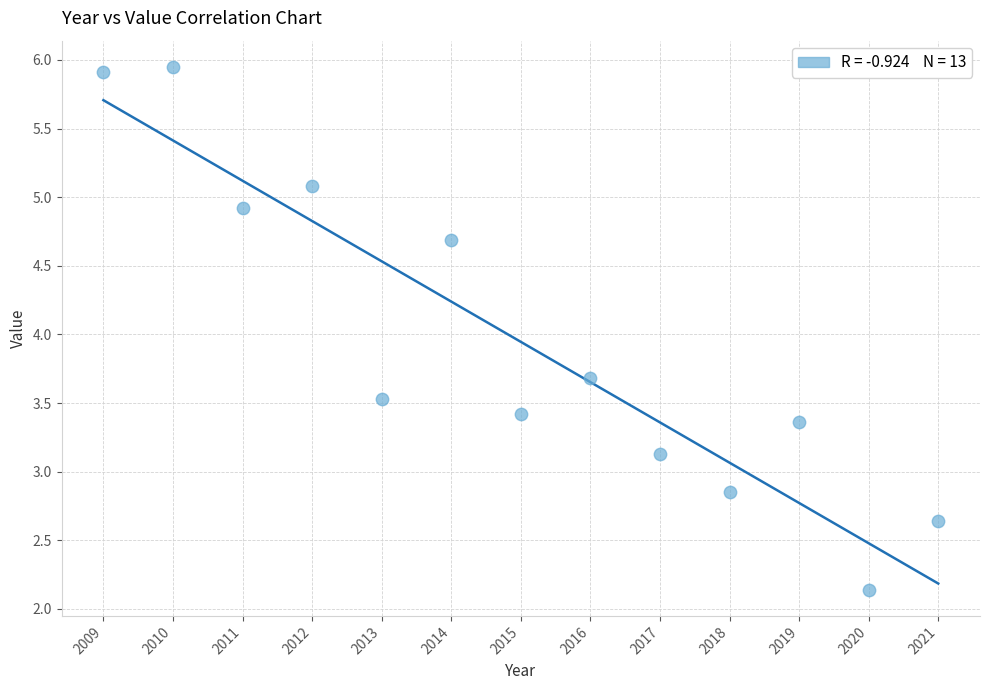

What is the range of X values (max minus min)?

12.0